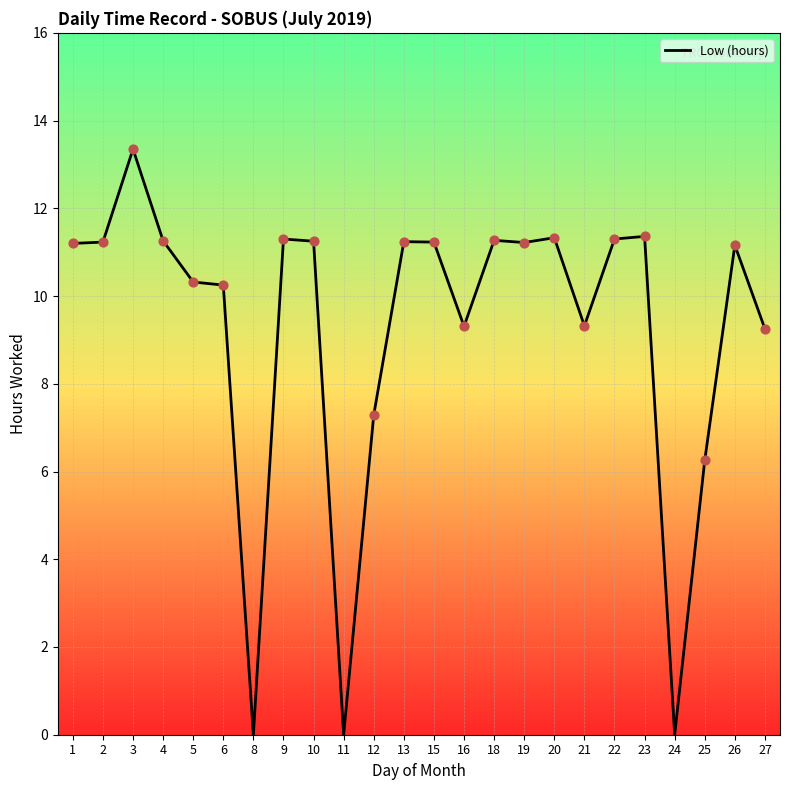

What is the ratio of the value at 18 to the value at 26?

1.0